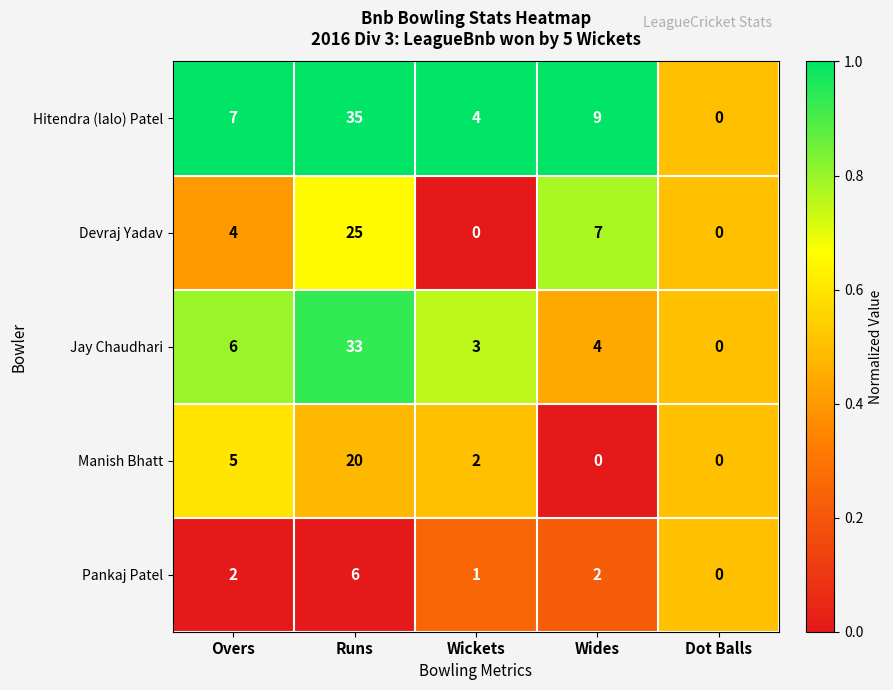

Is it true that Manish Bhatt equals 5 at Overs?

True